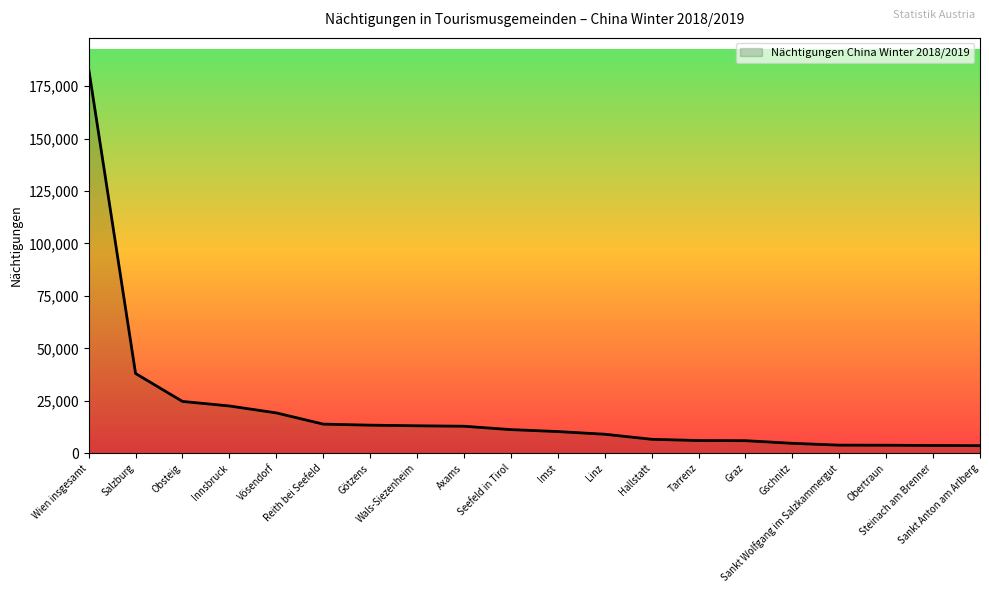

What is the greatest value displayed?

183281